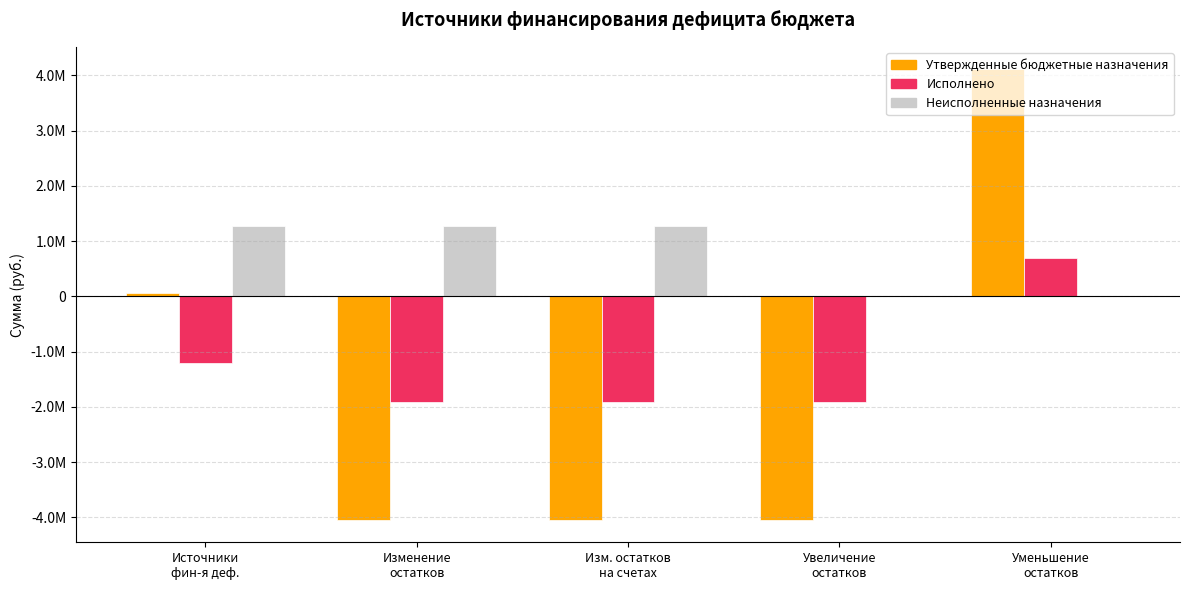

What is the highest value of the Утвержденные бюджетные назначения series?

4109756.9